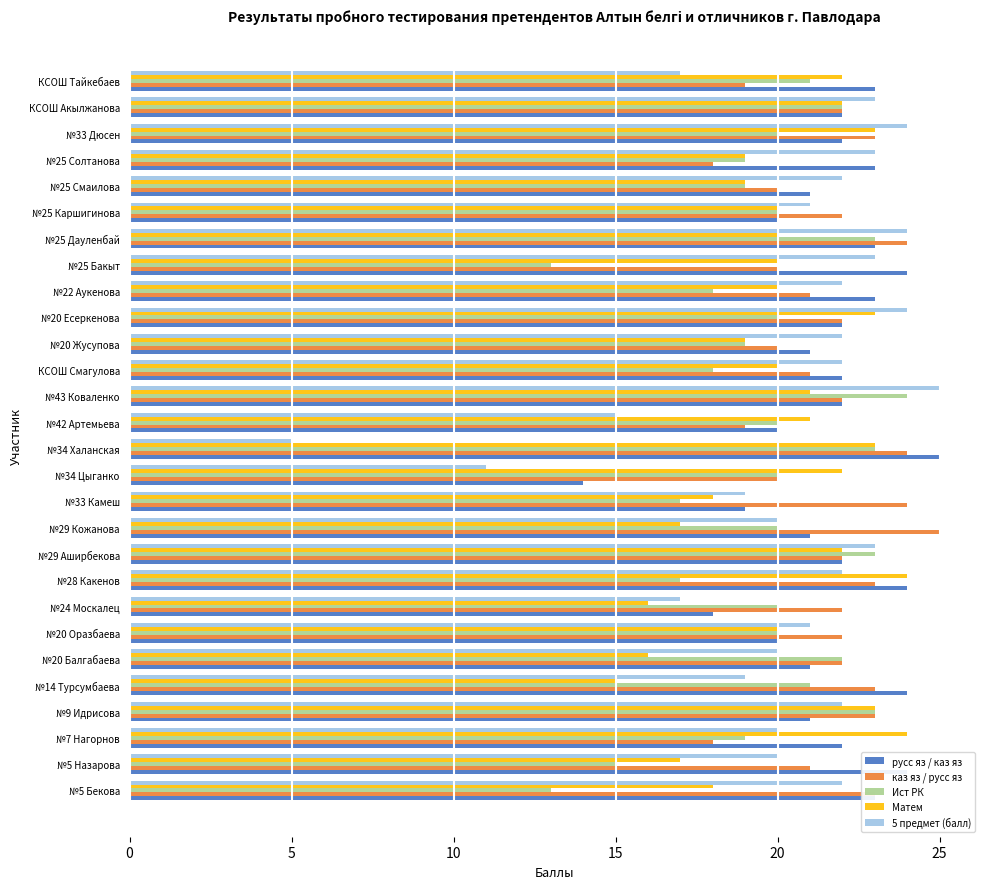

At how many categories does at least one series exceed 10?

28